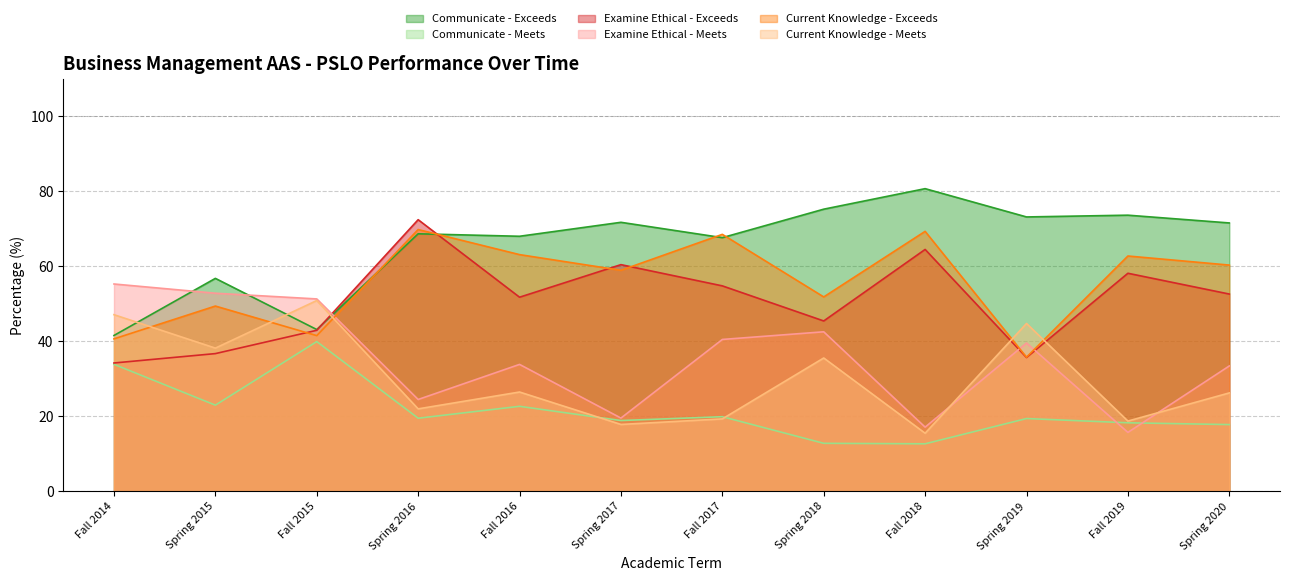

What is the value of the Communicate - Meets point at the 3rd from the left?

39.9